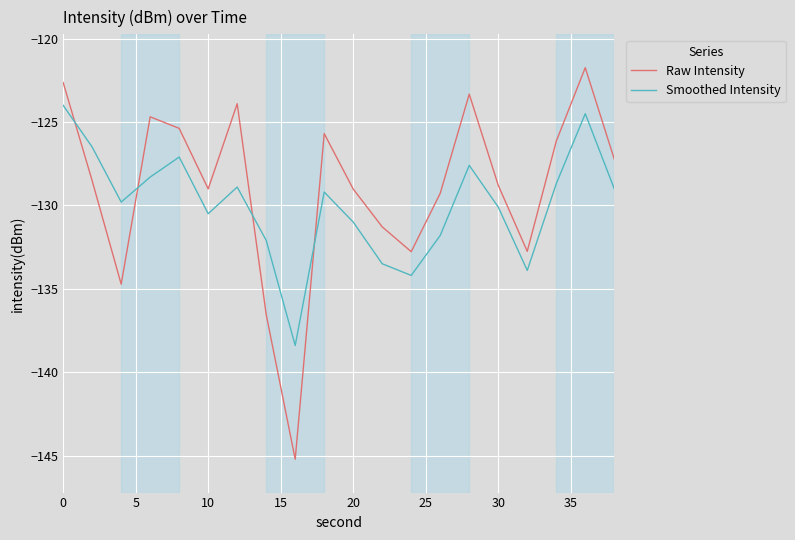

Which series has the widest spread of values?

Raw Intensity